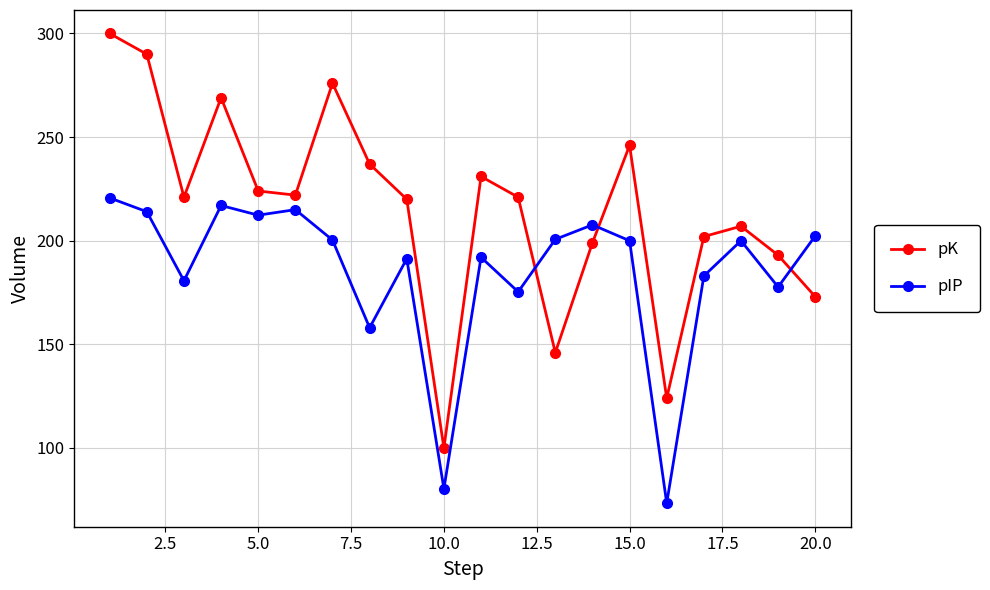

What is the lowest value of the pIP series?

73.3